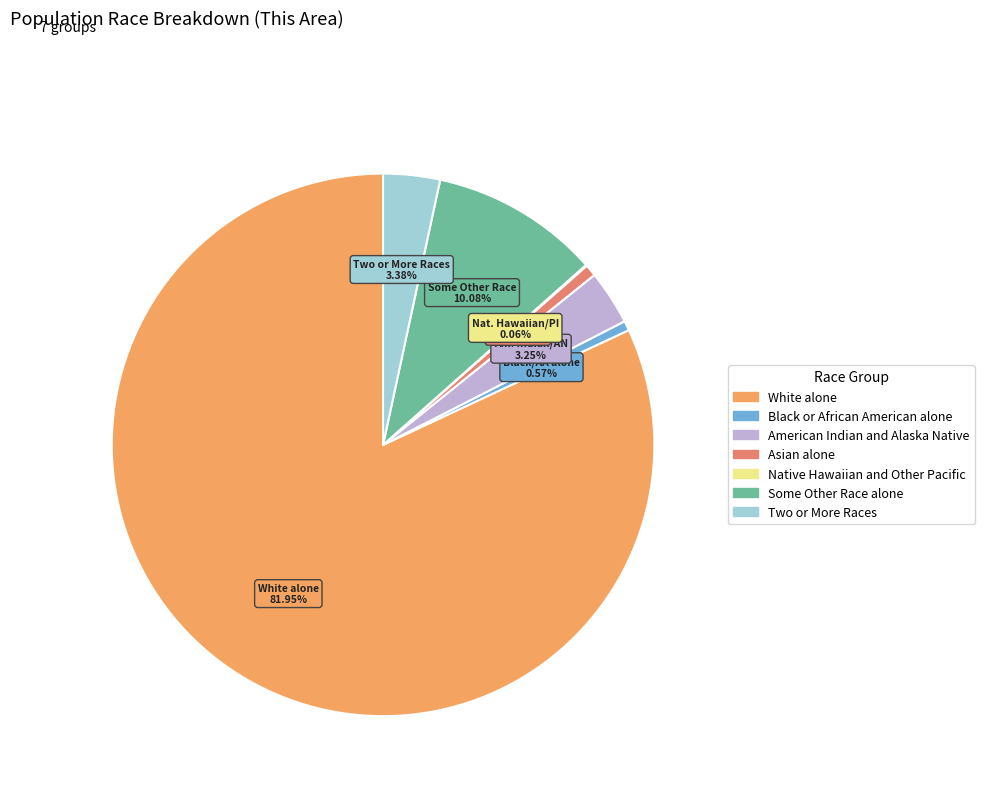

To the nearest percent, what portion does Two or More Races represent?

3%